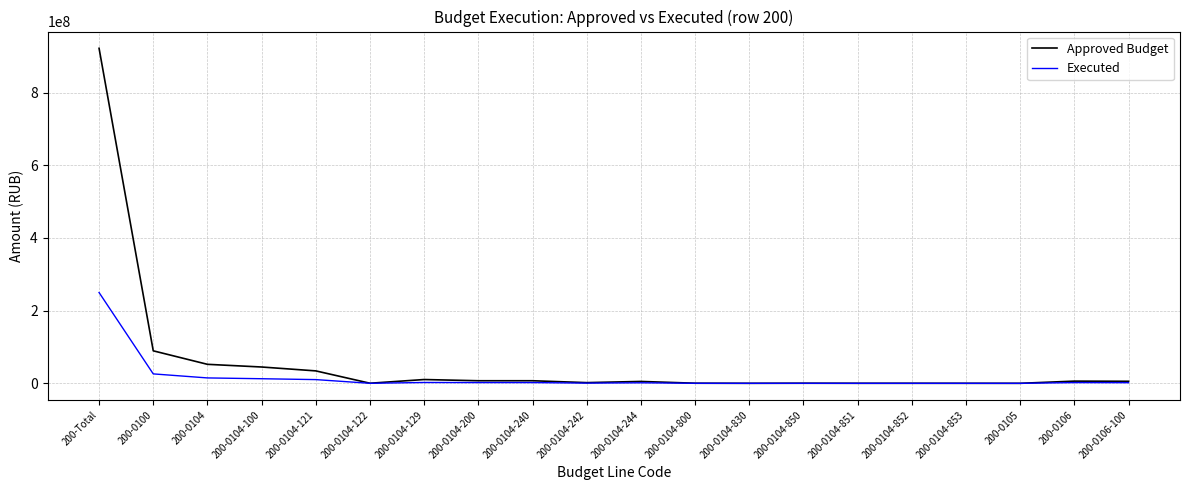

Which series has the largest total across all categories?

Approved Budget